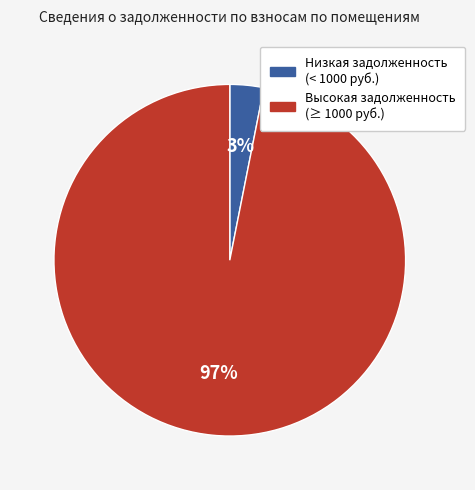

Is there a majority slice in this chart?

Yes